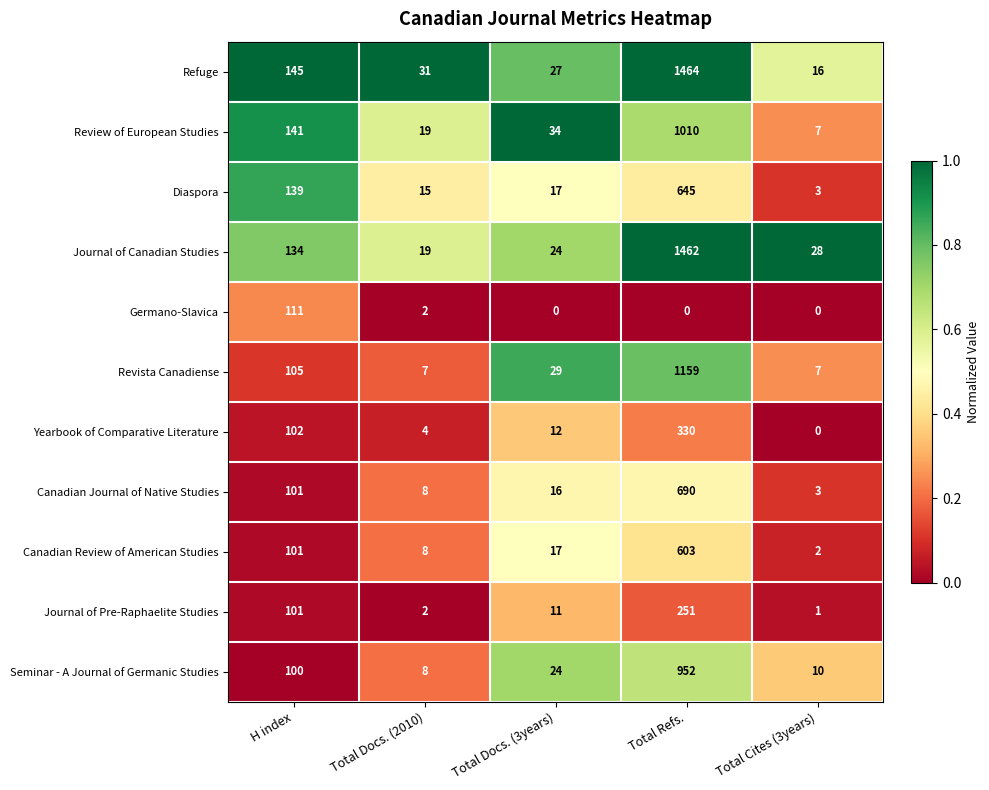

Is it true that Seminar - A Journal of Germanic Studies equals 34 at Total Docs. (3years)?

False